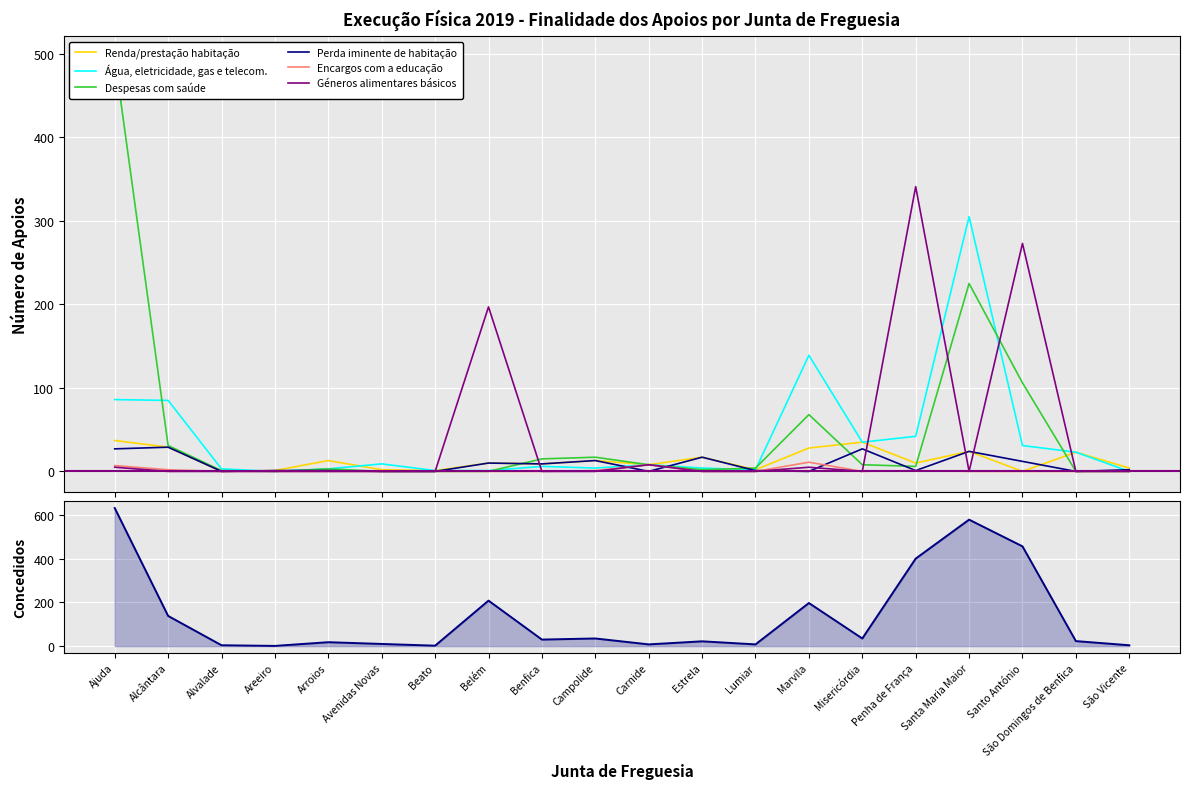

True or false: Encargos com a educação and Renda/prestação habitação intersect in this chart.

False